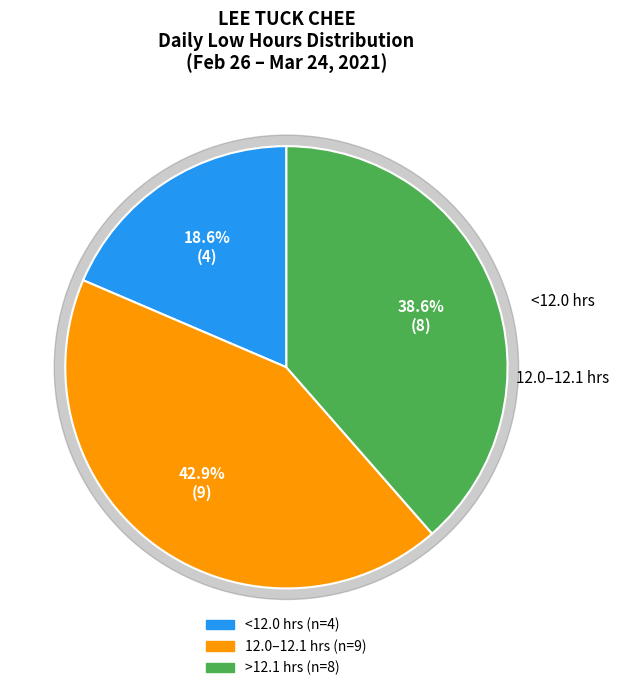

Is it true that 4-Thu is 15% of the pie?

False